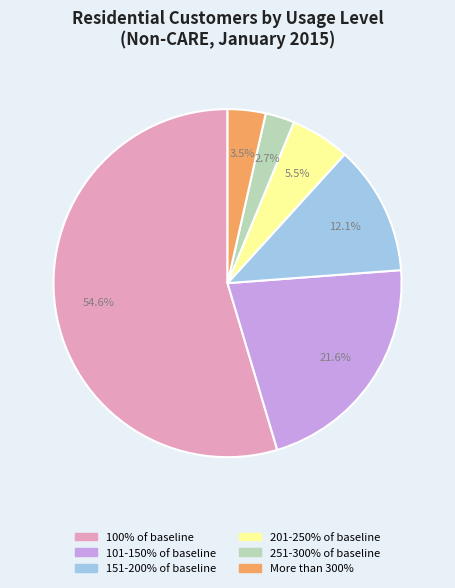

Rank the categories by value from lowest to highest.

251-300% of baseline, More than 300%, 201-250% of baseline, 151-200% of baseline, 101-150% of baseline, 100% of baseline